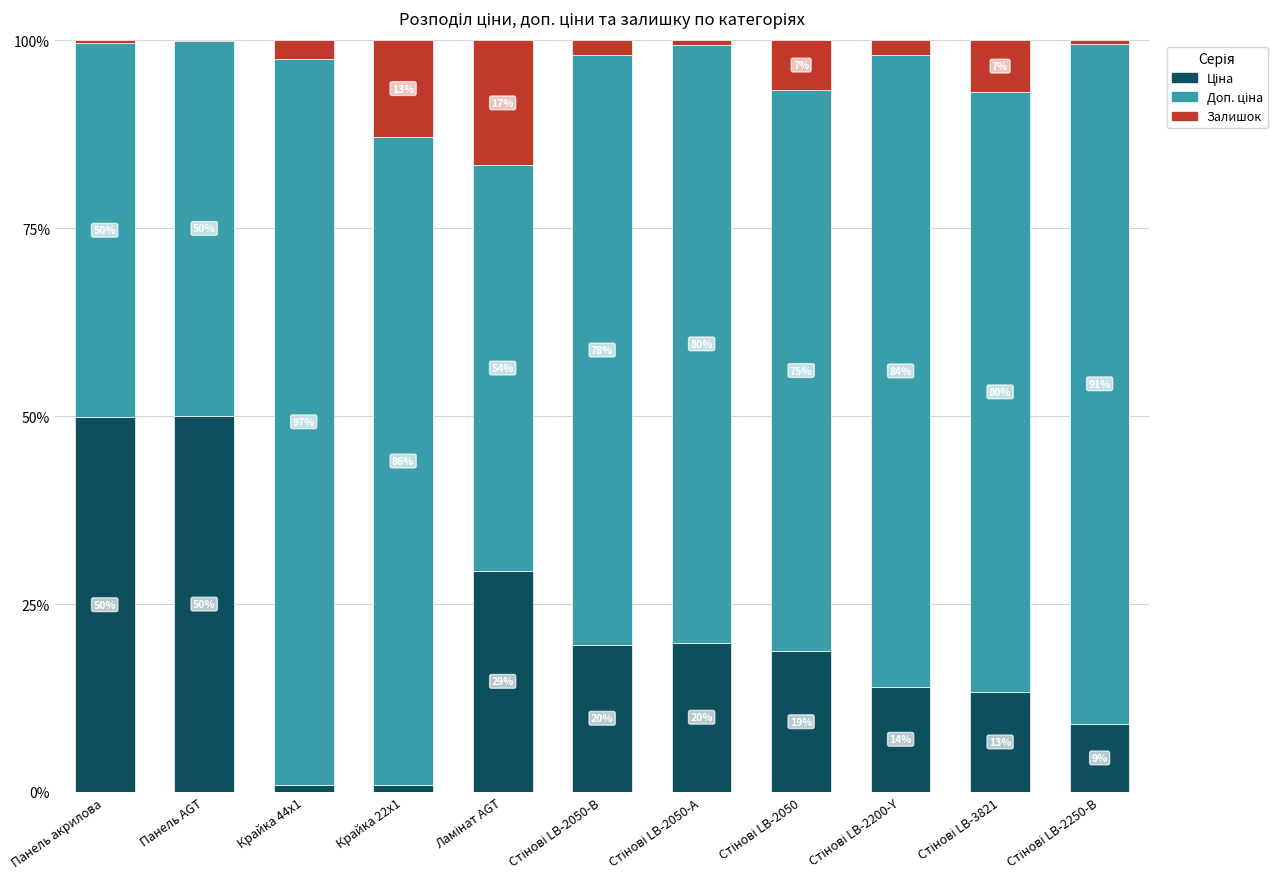

What is the total value across all series at Панель акрилова?

100.0